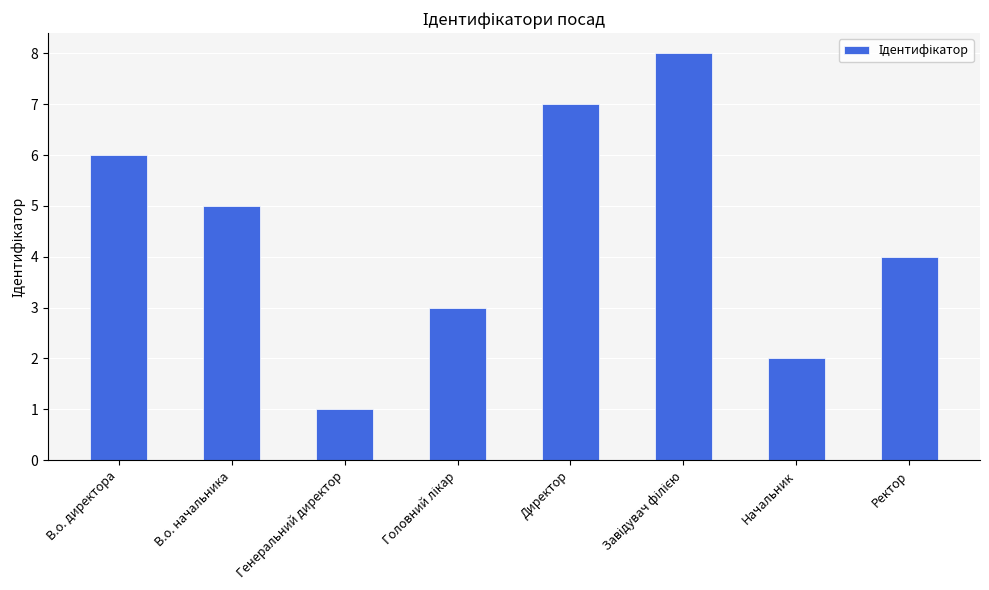

What is the smallest value displayed?

1